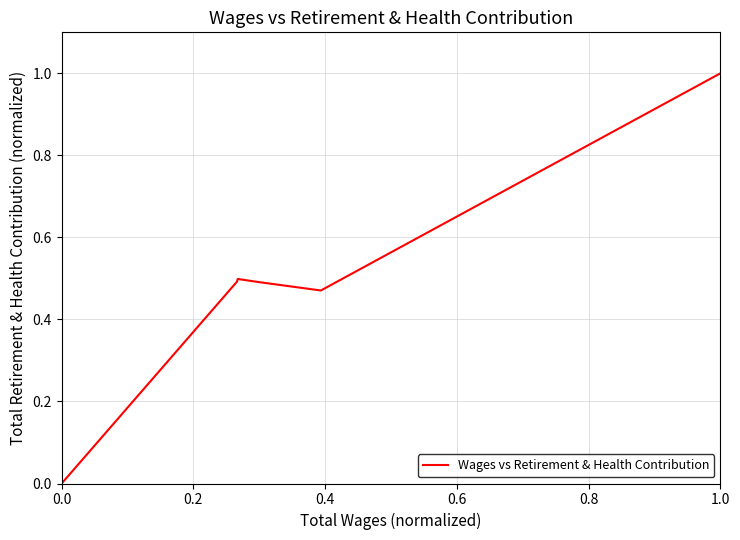

True or false: there are more than 2 points higher than both neighbors.

False